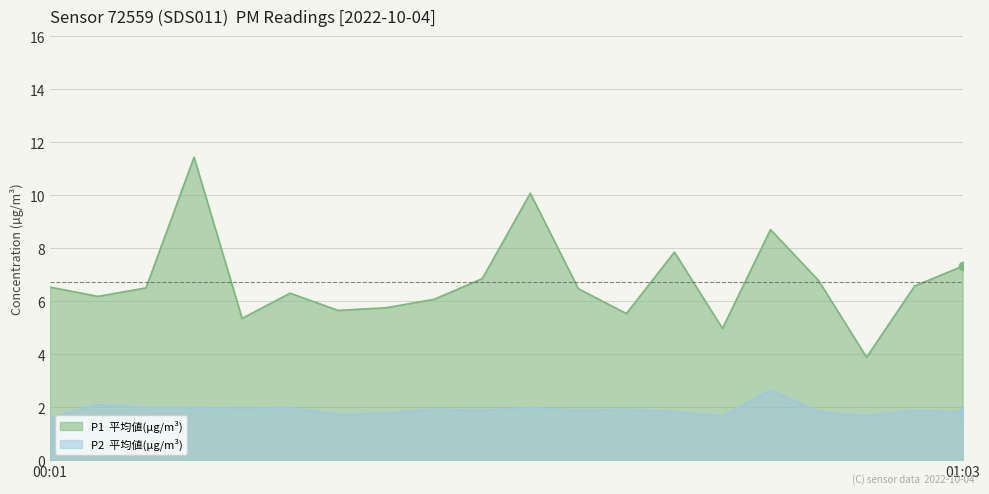

What is the difference between the second highest and second lowest values in the P2 series?

0.4